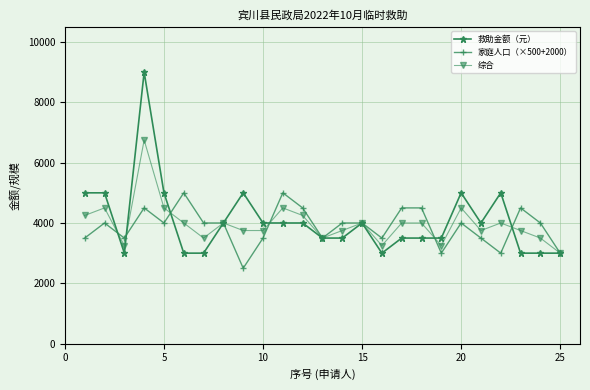

What is the greatest value displayed?

9000